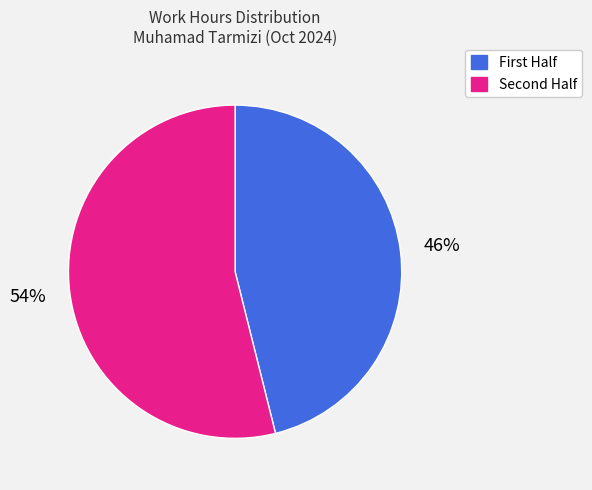

What is the majority slice?

Second Half